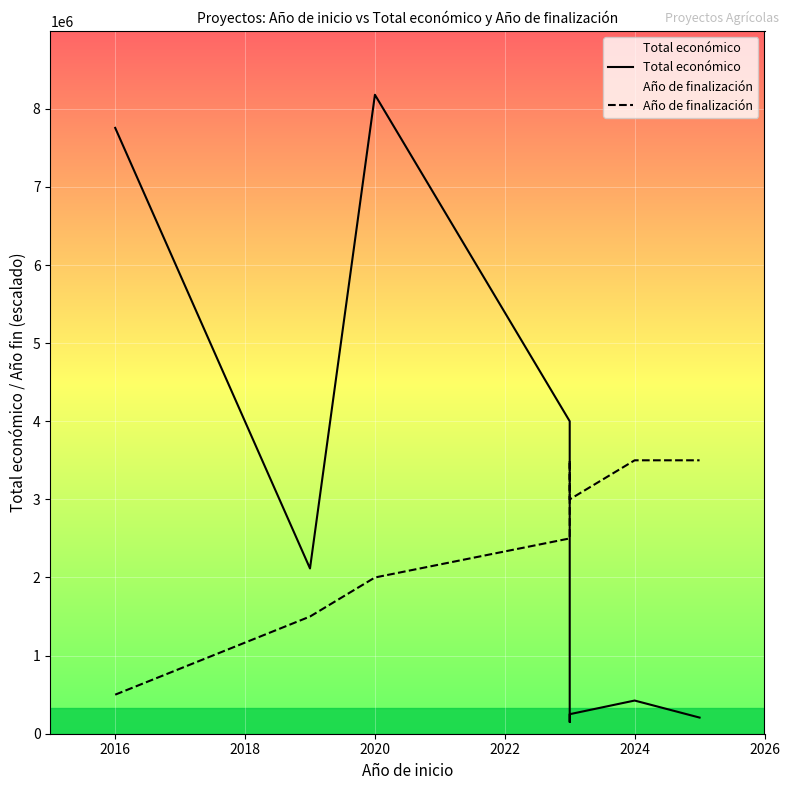

How many data points does each series have?

8